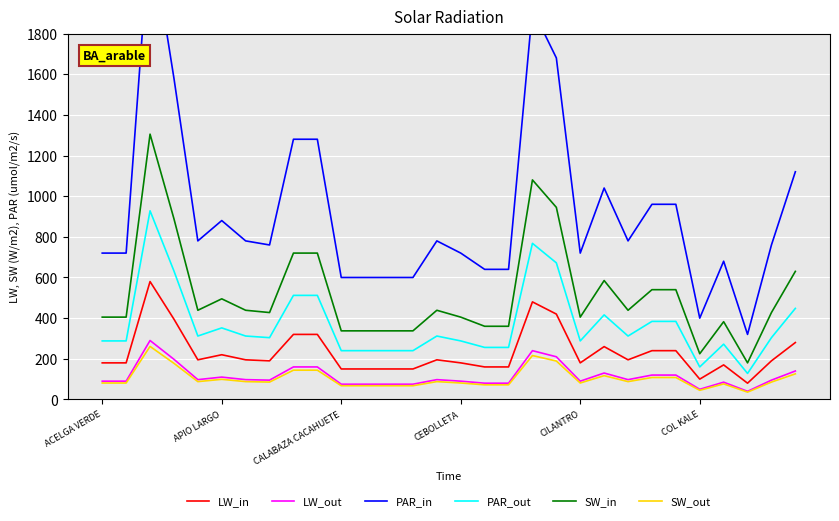

Count the number of categories in the chart.

30